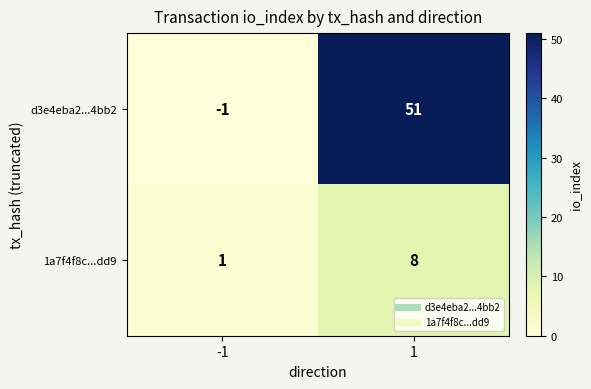

Is the value of d3e4eba2...4bb2 at 1 greater than the value of 1a7f4f8c...dd9 at -1?

Yes